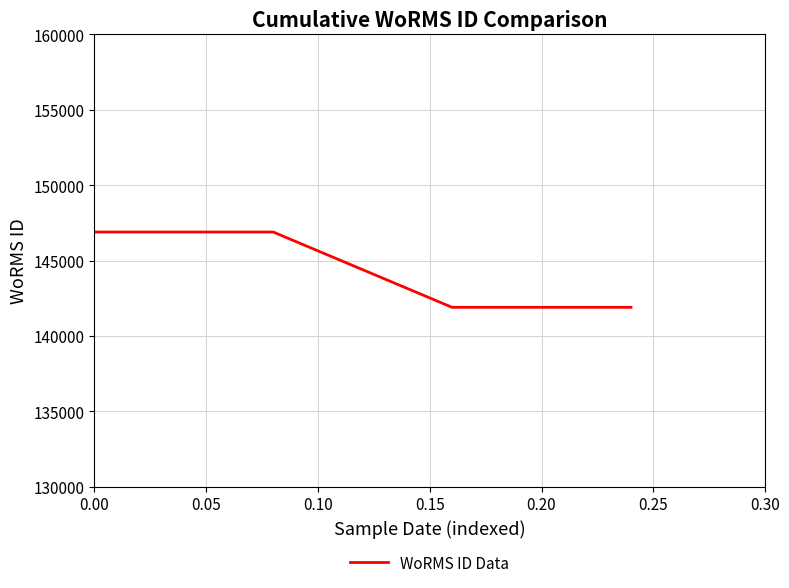

How many values are below 146900?

2